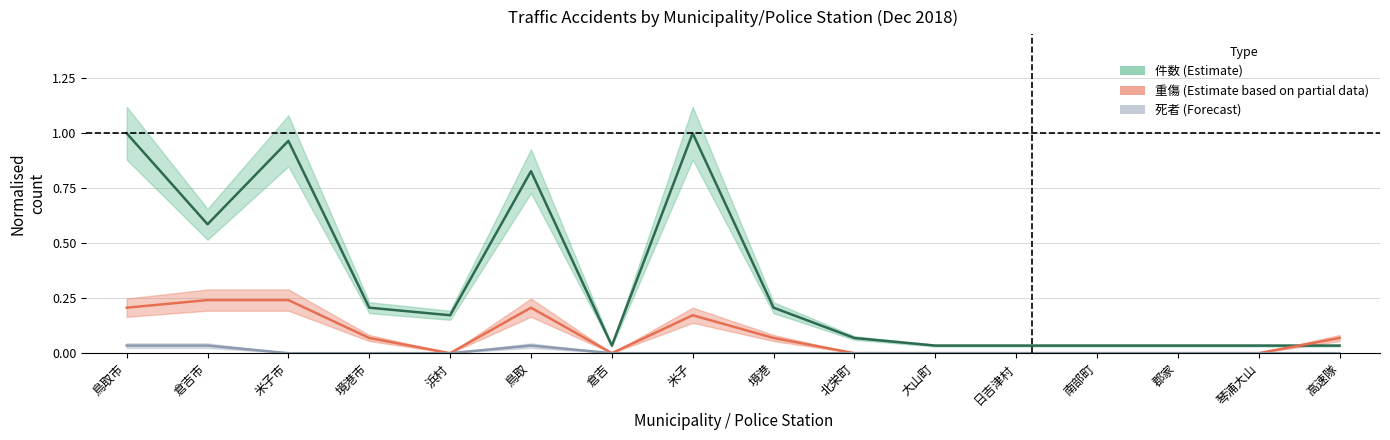

Is it true that 件数 (Estimate) equals 0.1 at 倉吉?

False